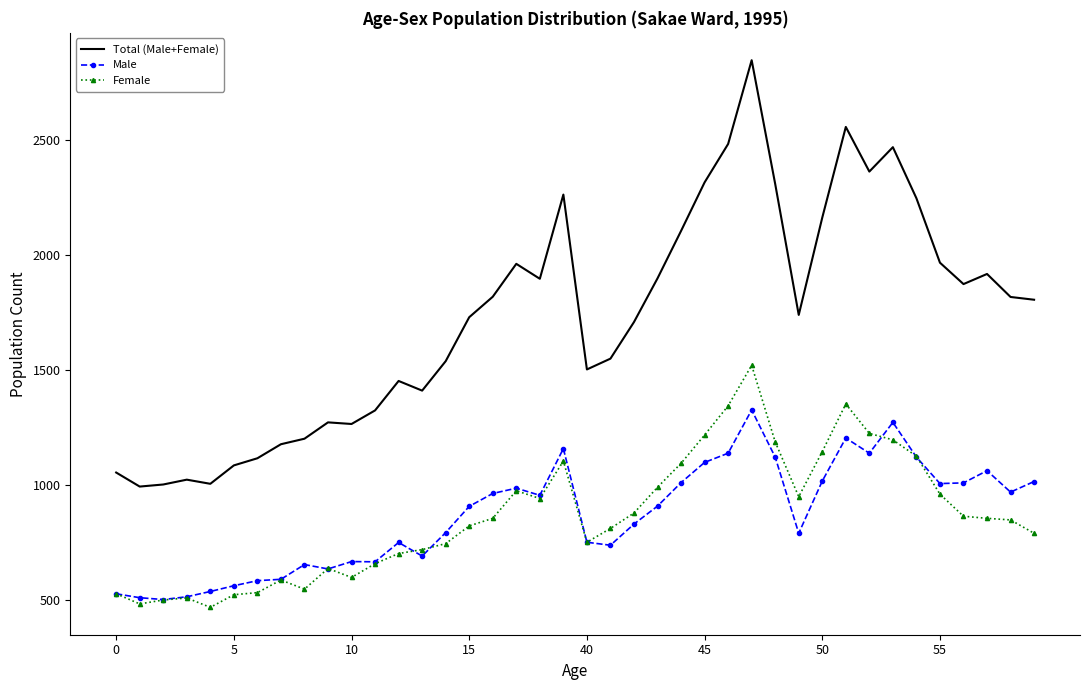

Which series has the widest spread of values?

Total (Male+Female)